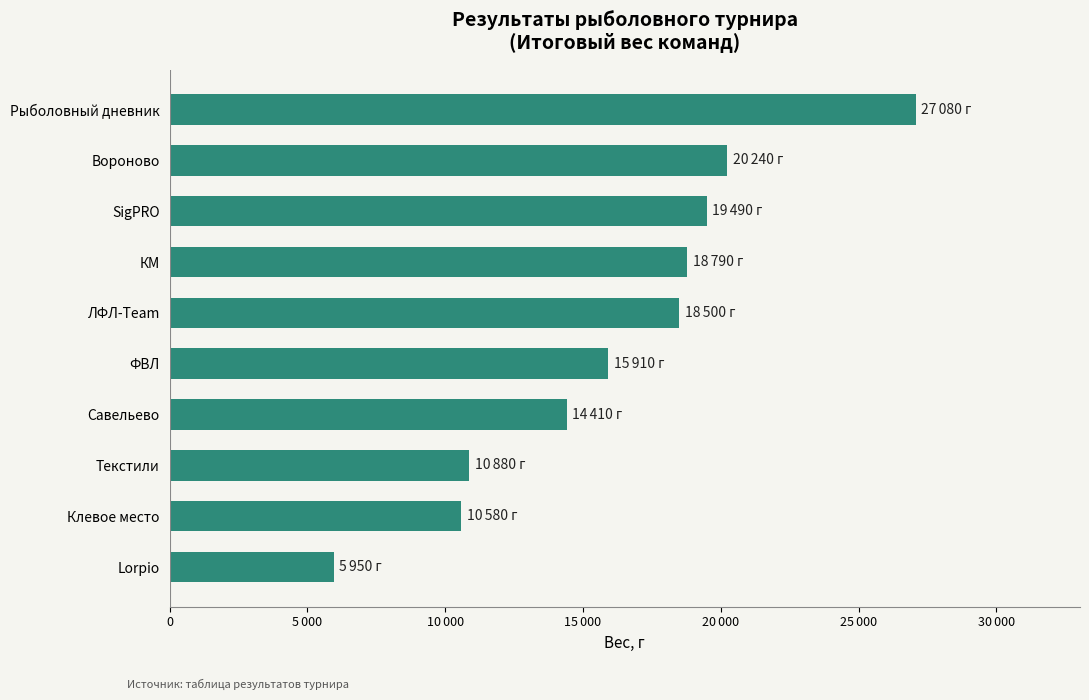

Rank the categories by value from lowest to highest.

Lorpio, Клевое место, Текстили, Савельево, ФВЛ, ЛФЛ-Team, КМ, SigPRO, Вороново, Рыболовный дневник